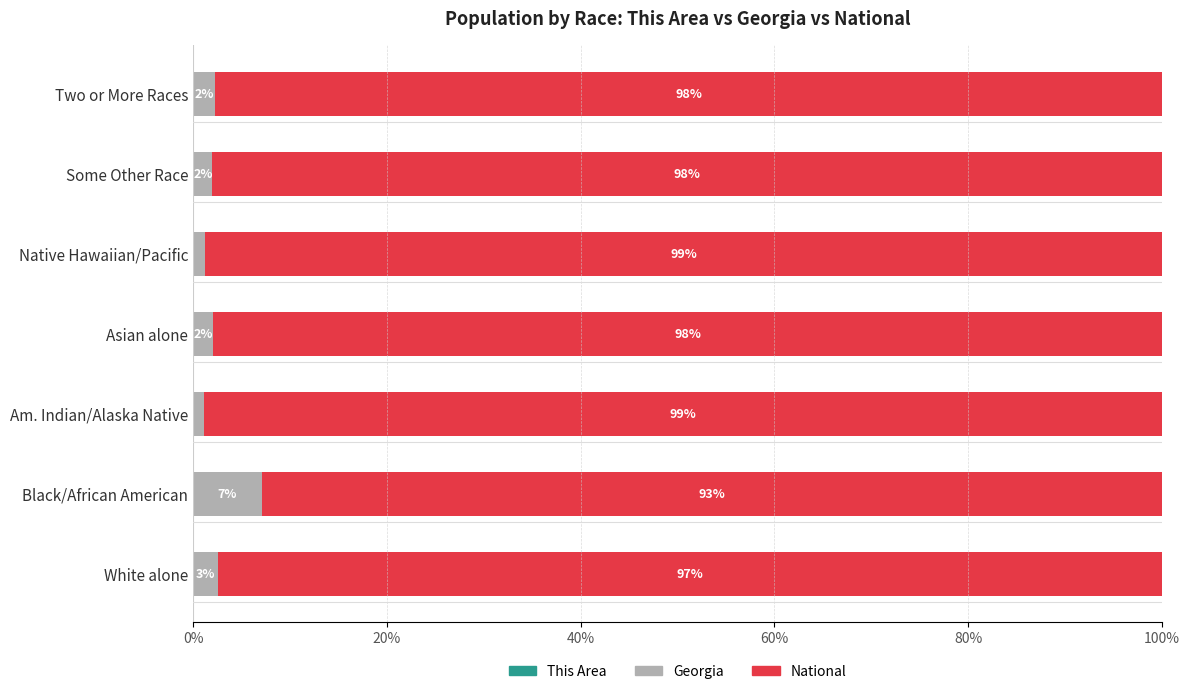

What is the total value across all series at Am. Indian/Alaska Native?

100.0